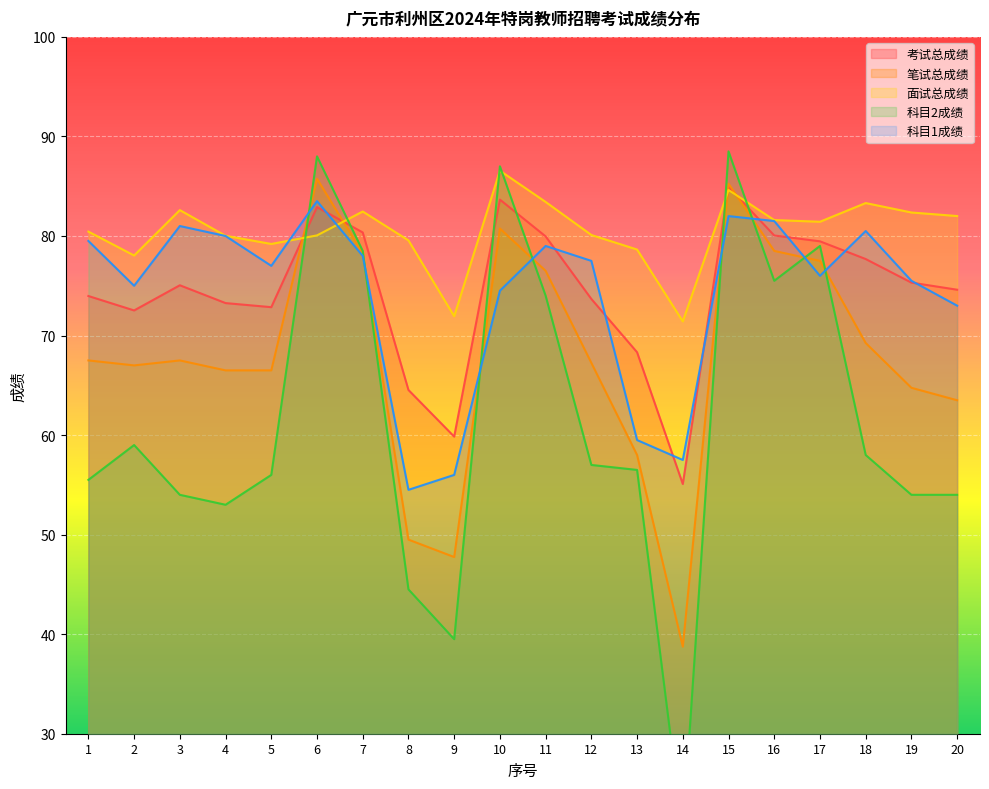

What is the lowest value of the 考试总成绩 series?

55.1